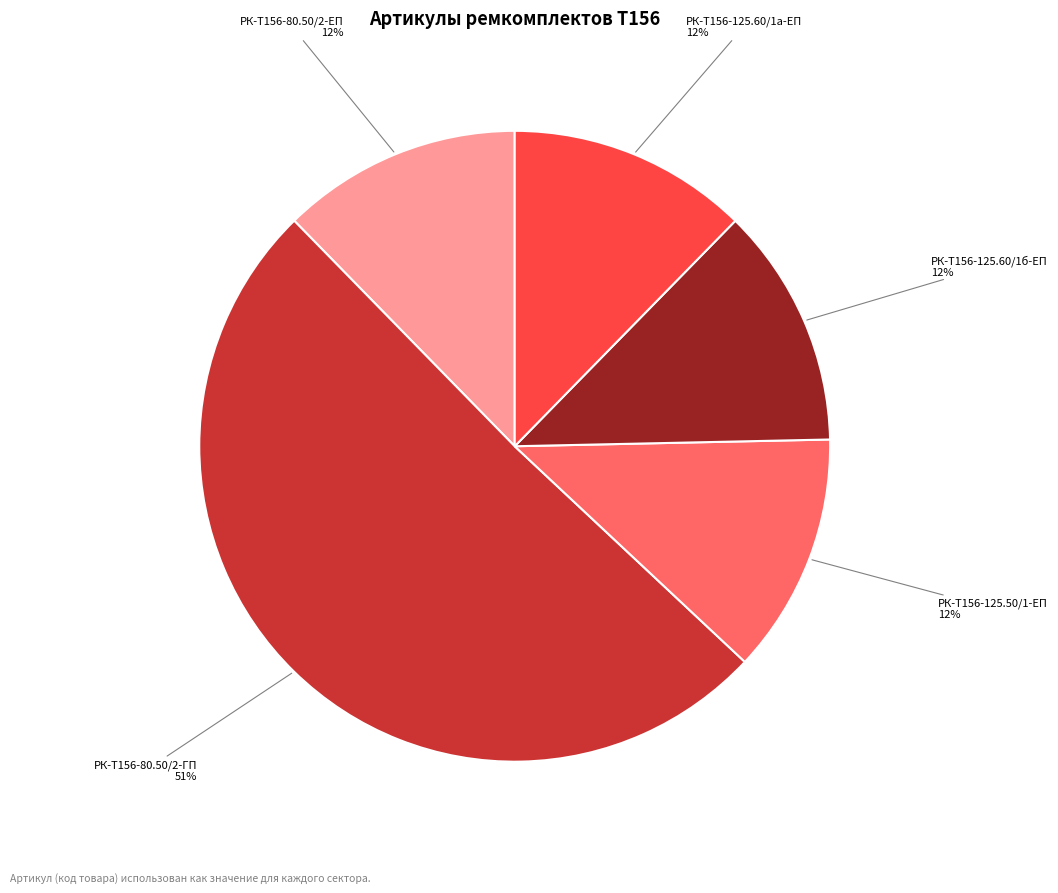

What percentage is the РК-Т156-125.60/1б-ЕП slice, to the nearest percent?

12%